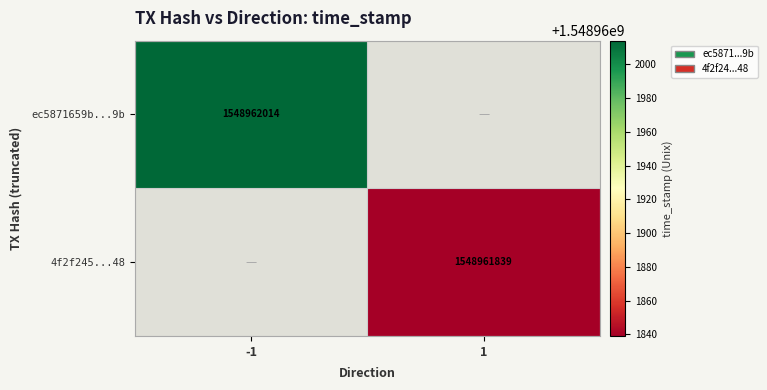

What is the sum of the ec5871659b9374f32168a2c7578bac4f6e2abb9 values at 1 and -1?

1548962014